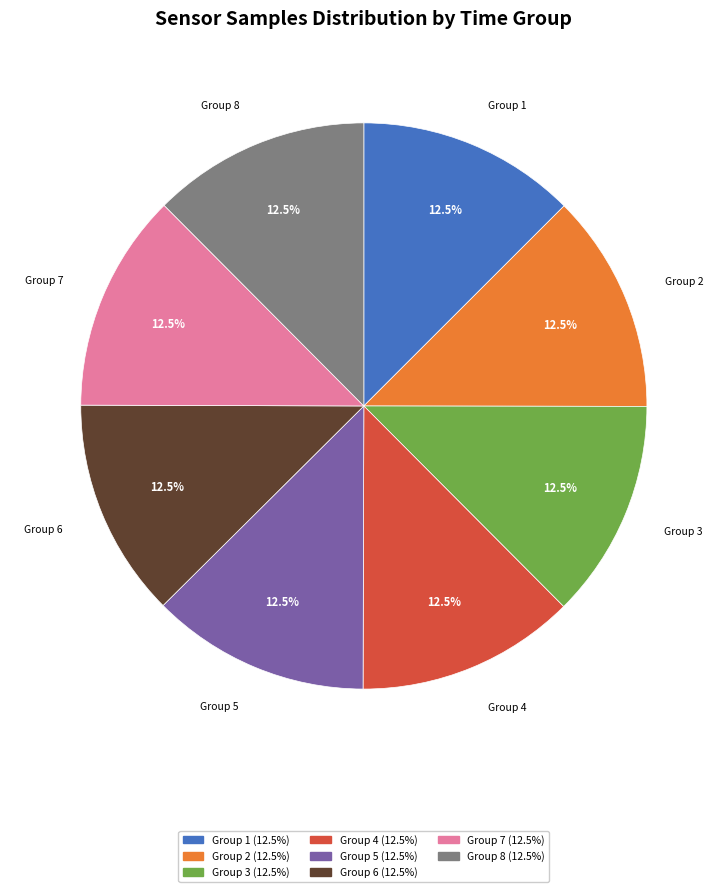

To the nearest percent, what is the average slice percentage?

12%